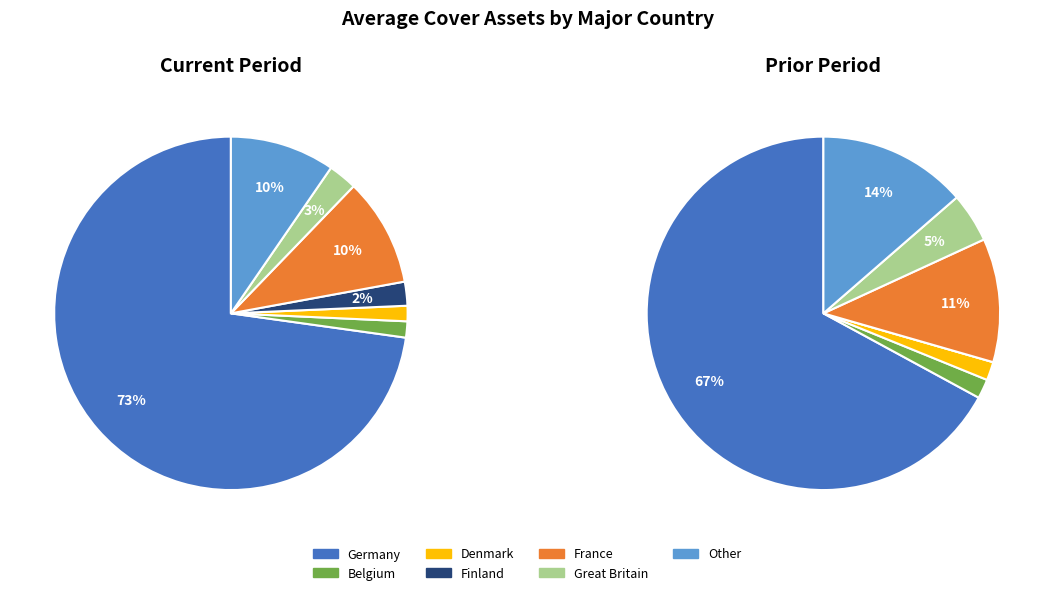

Is there a majority slice in this chart?

Yes